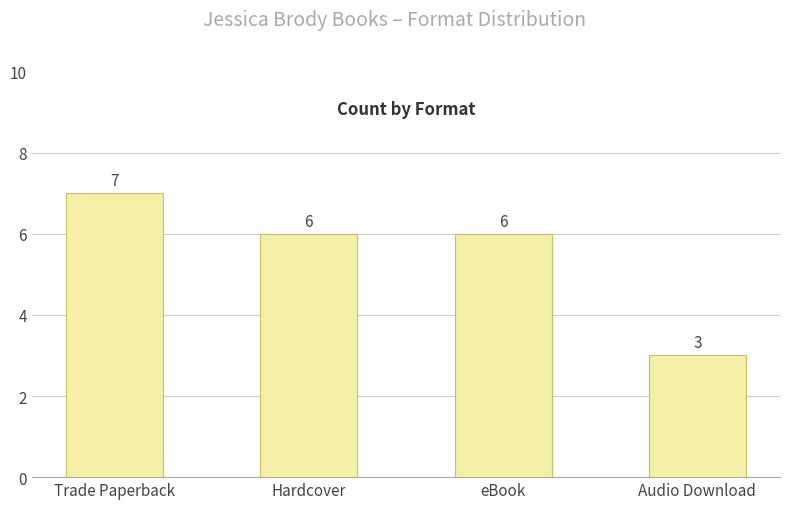

Is it true that the value at eBook is 9?

False